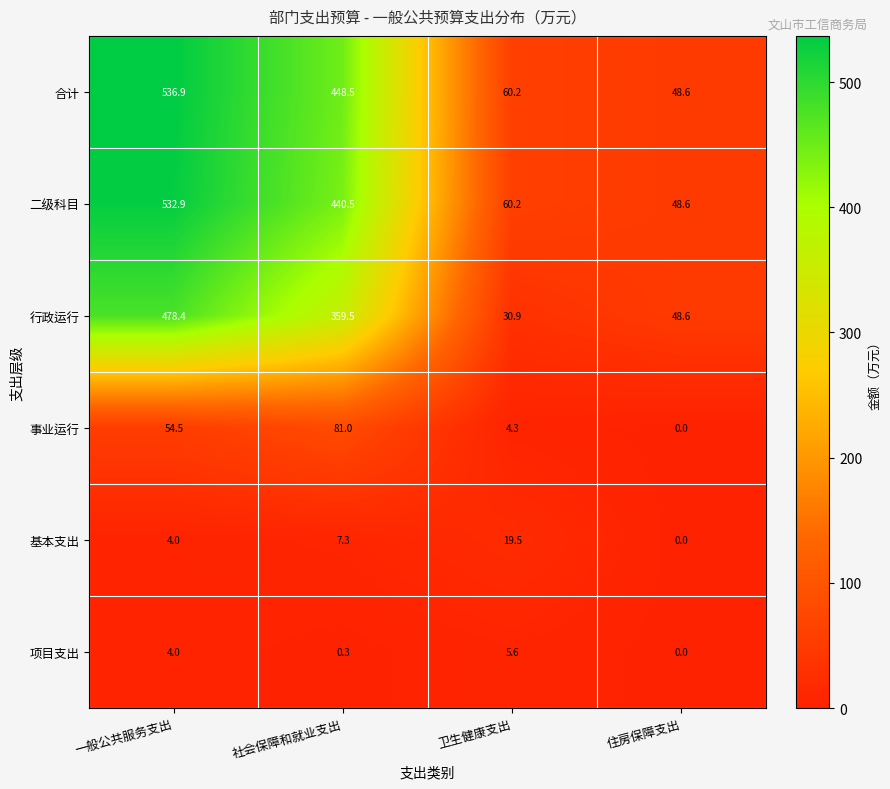

Count the number of data series in this chart.

6